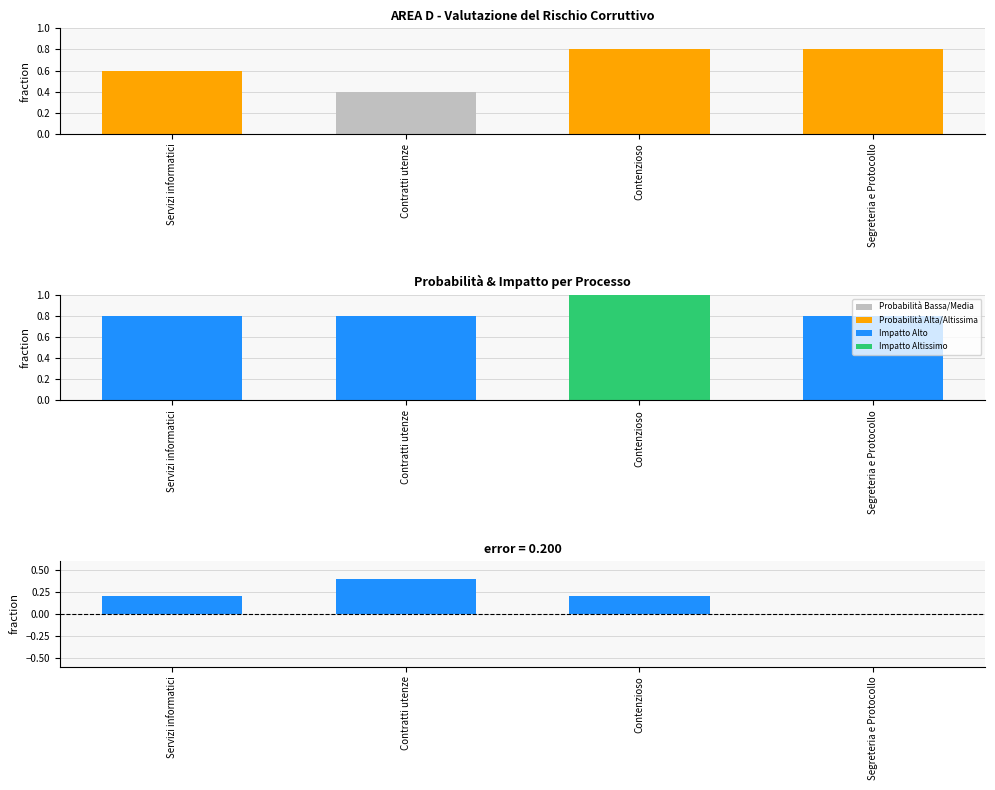

Where is IMPATTO nearest to the value 0?

Servizi informatici